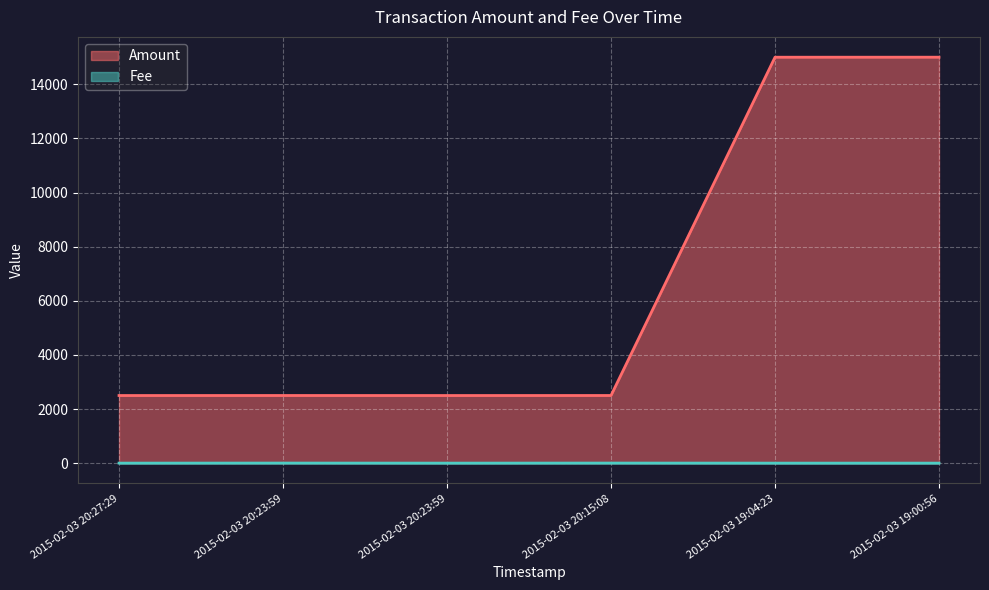

What is the minimum value for Amount?

2499